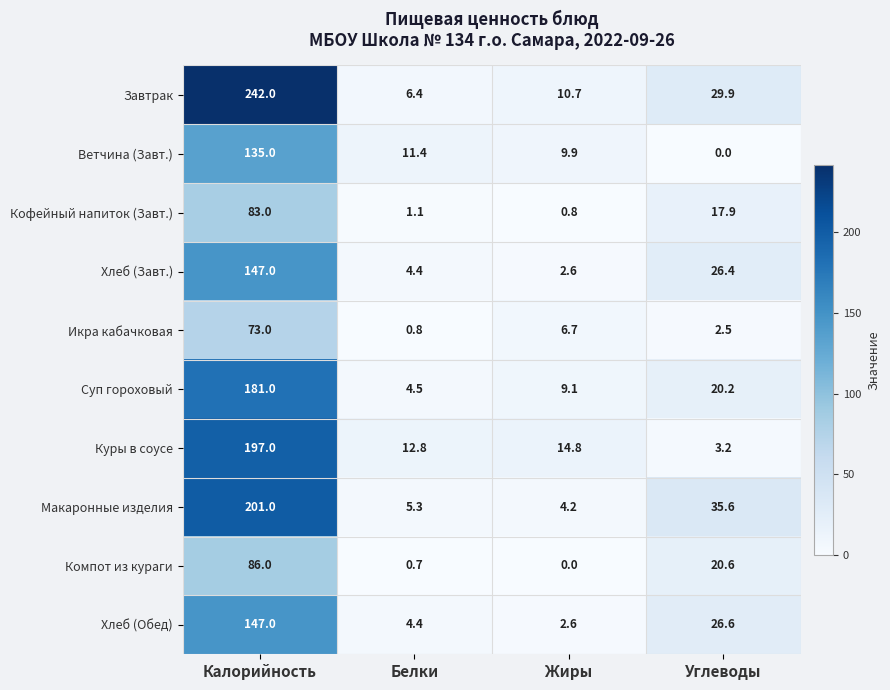

What is the difference between the maximum and minimum values in the Икра кабачковая series?

72.2